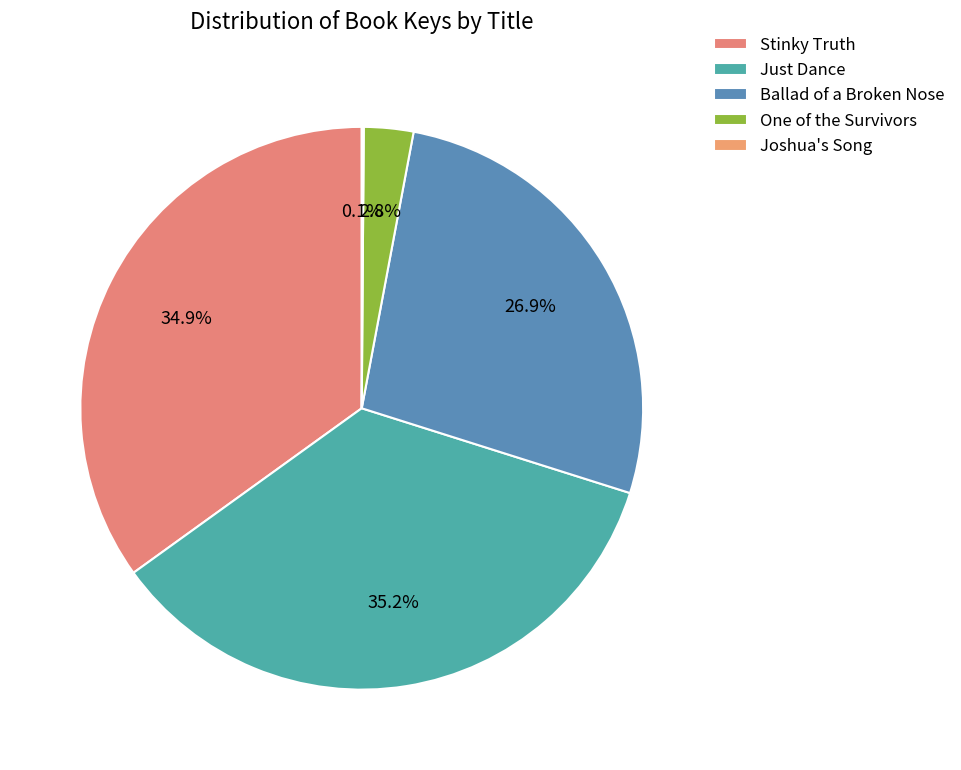

To the nearest percent, what is the combined percentage of Ballad of a Broken Nose and Stinky Truth?

62%